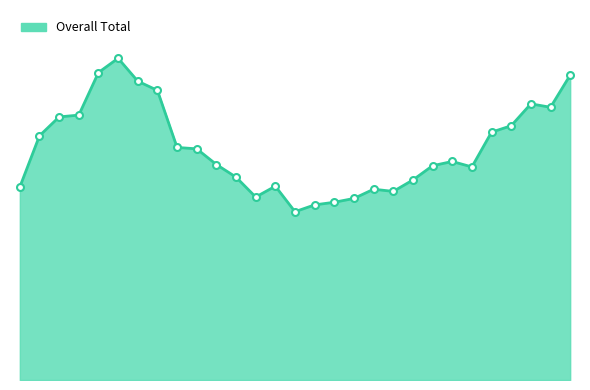

Reading right to left, list all the values displayed in this chart.

1994=1518	1993=1358	1992=1375	1991=1266	1990=1234	1989=1061	1988=1088	1987=1067	1986=996	1985=939	1984=950	1983=904	1982=885	1981=872	1980=838	1979=965	1978=911	1977=1010	1976=1073	1975=1151	1974=1158	1973=1442	1972=1488	1971=1602	1970=1531	1969=1319	1968=1310	1967=1216	1966=961